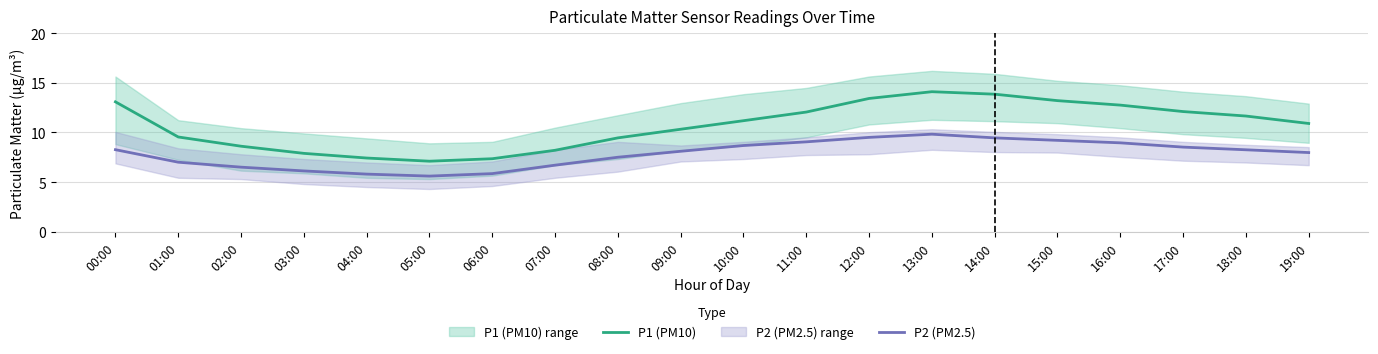

What is the sum of all P2 (PM2.5) values?

156.8